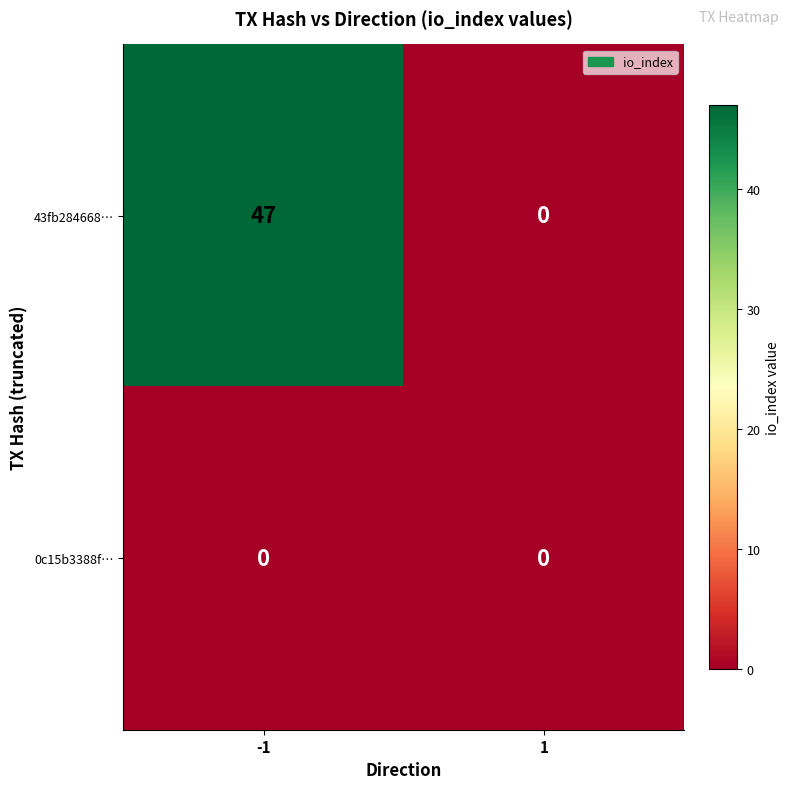

True or false: 0c15b3388f… has a value of 0 at -1.

True